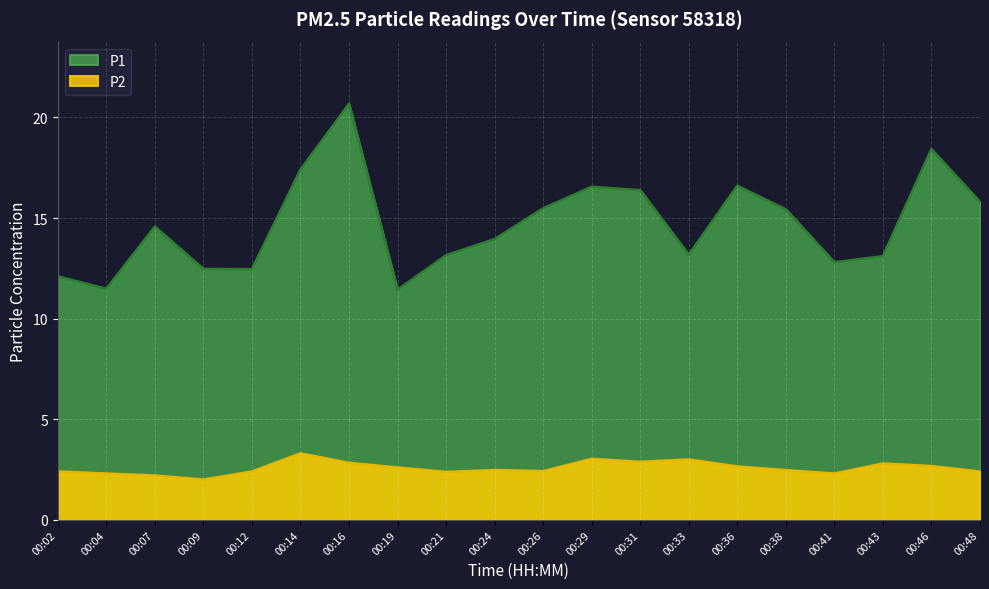

True or false: P1 and P2 intersect in this chart.

False